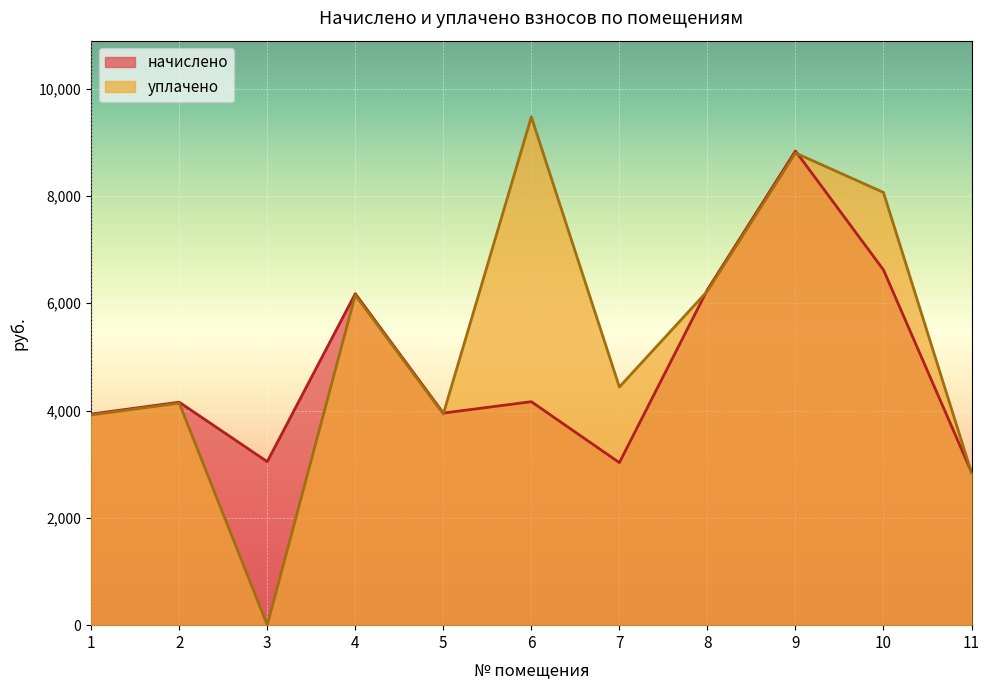

Rank the series by their average value, from highest to lowest.

уплачено, начислено